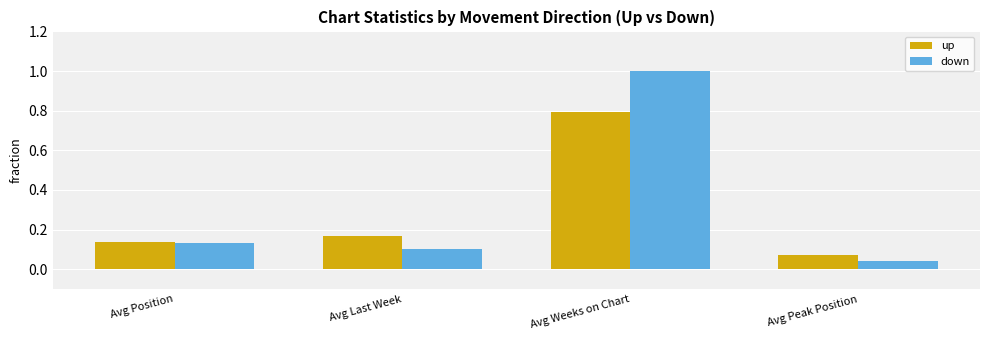

What is the total value across all series at Avg Last Week?

0.3